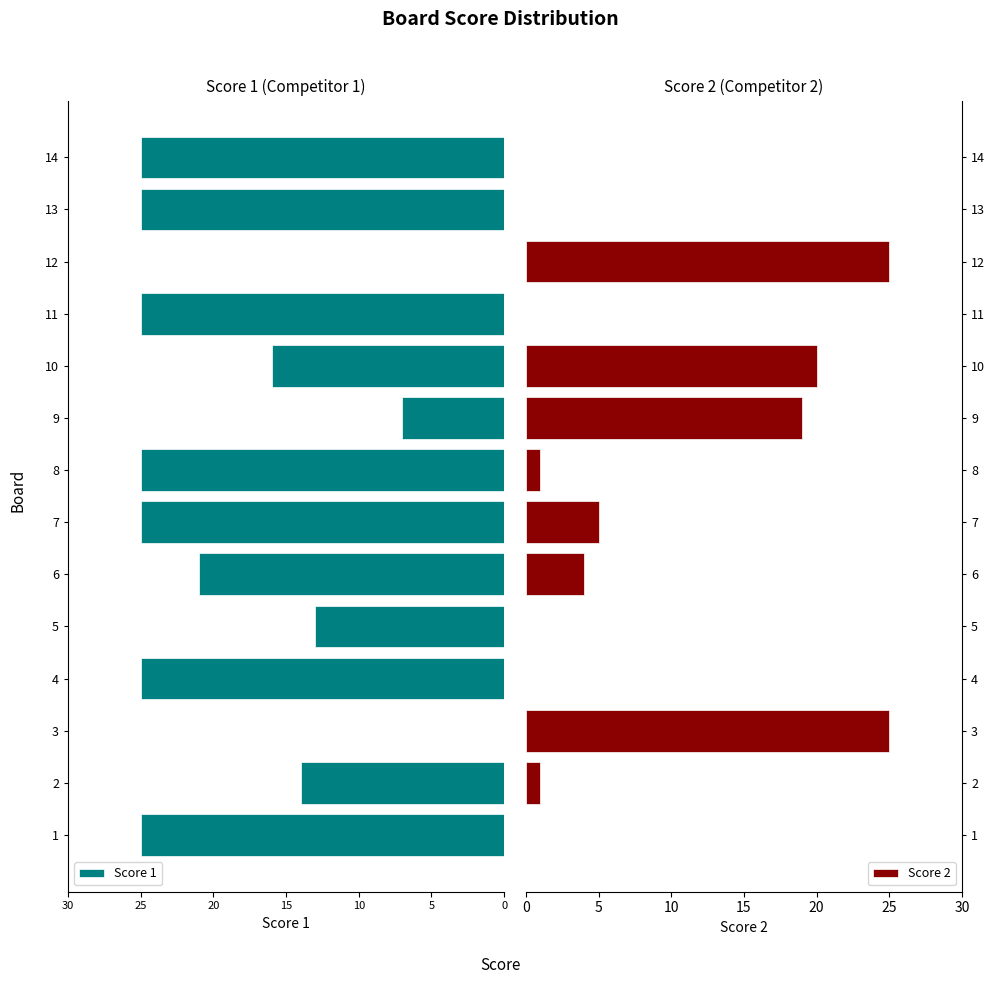

Rank the series by their average value, from lowest to highest.

Score 2, Score 1